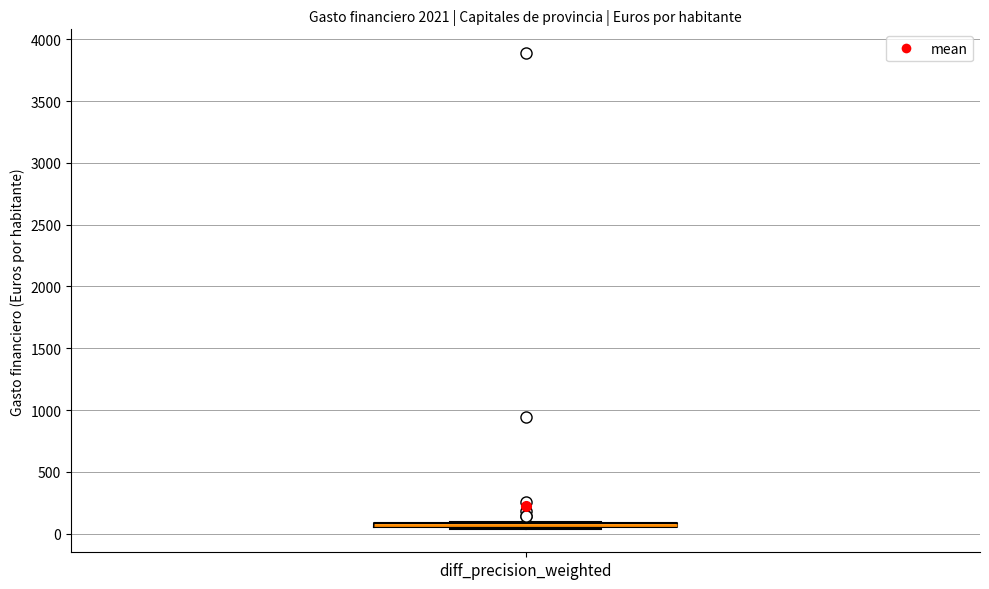

Where is the lower edge of the box for diff_precision_weighted on the y-axis? The values are not printed on the chart, so give them approximately, as read against the axis.

50